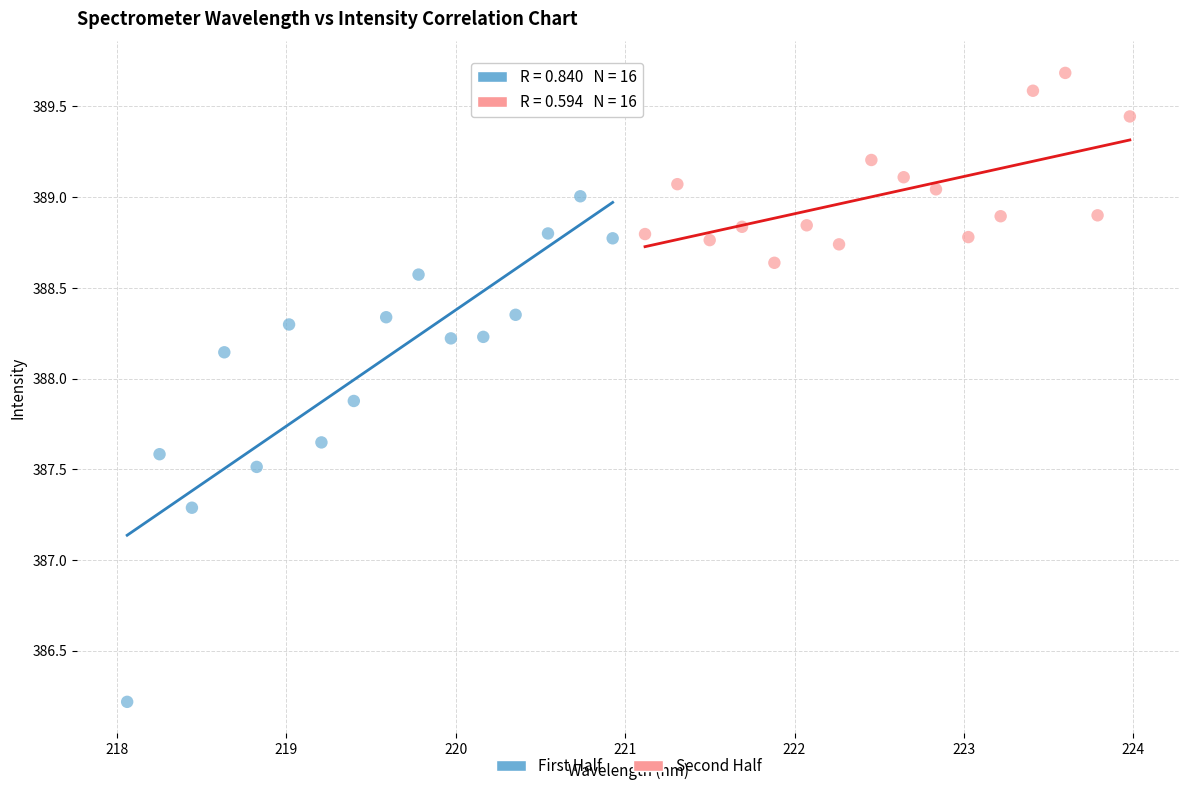

Which series has the largest Y range (max minus min)?

First Half